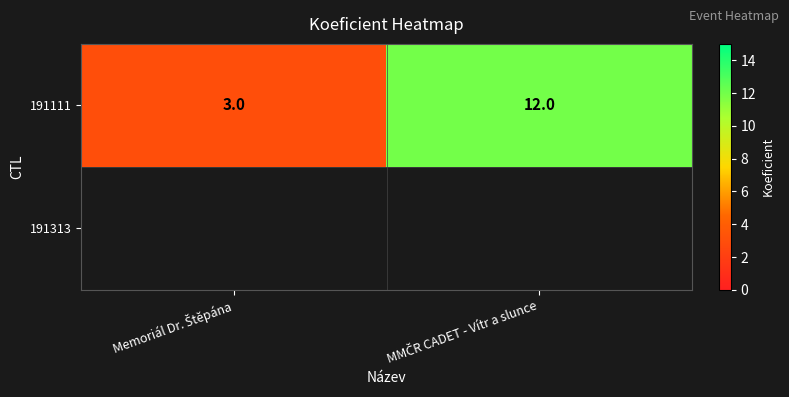

What is the change in value from Memoriál Dr. Štěpána to MMČR CADET - Vítr a slunce?

+9